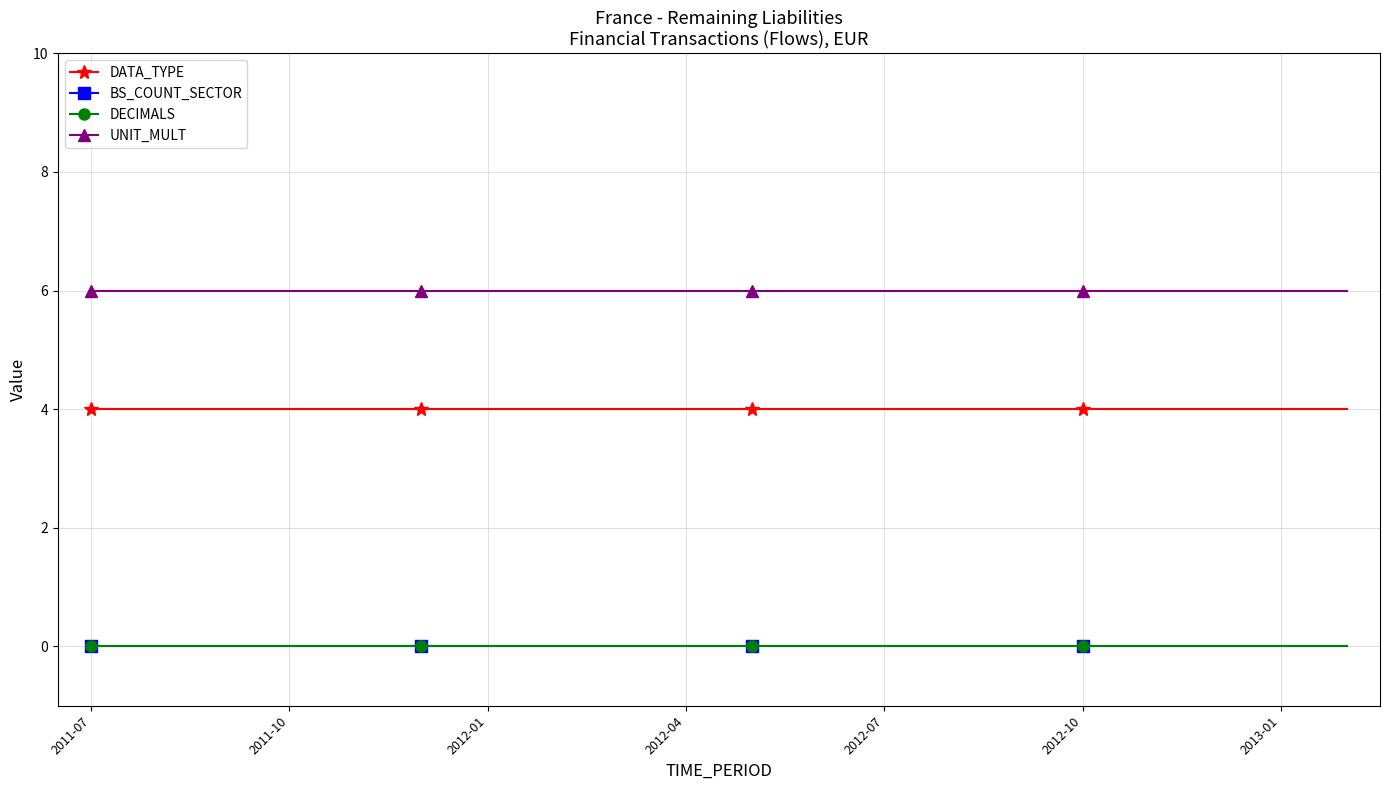

Does the chart have visible grid lines?

Yes